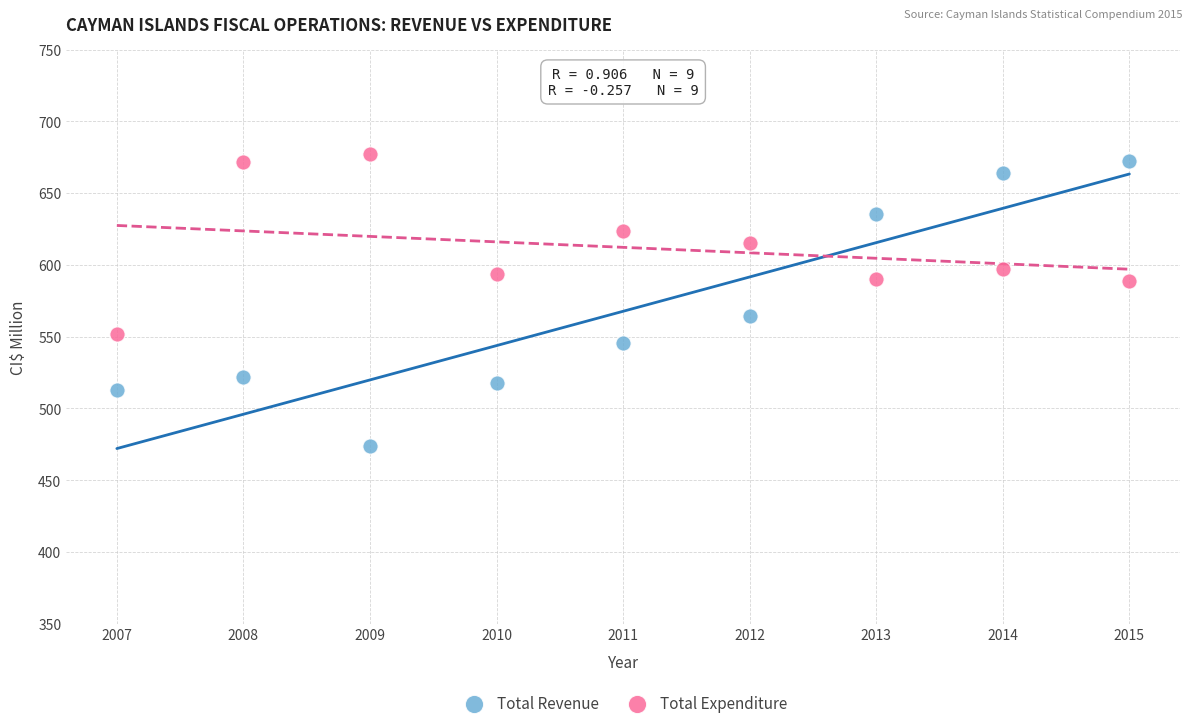

Across all data points, what is the range of X values (max minus min)?

8.0